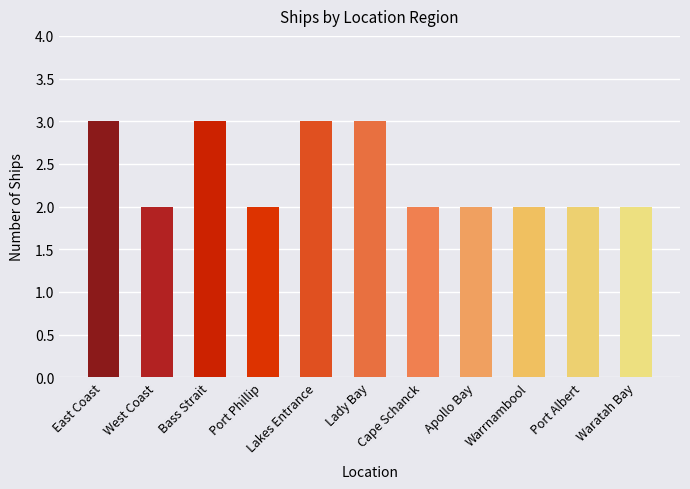

What is the approximate value at Lakes Entrance?

3